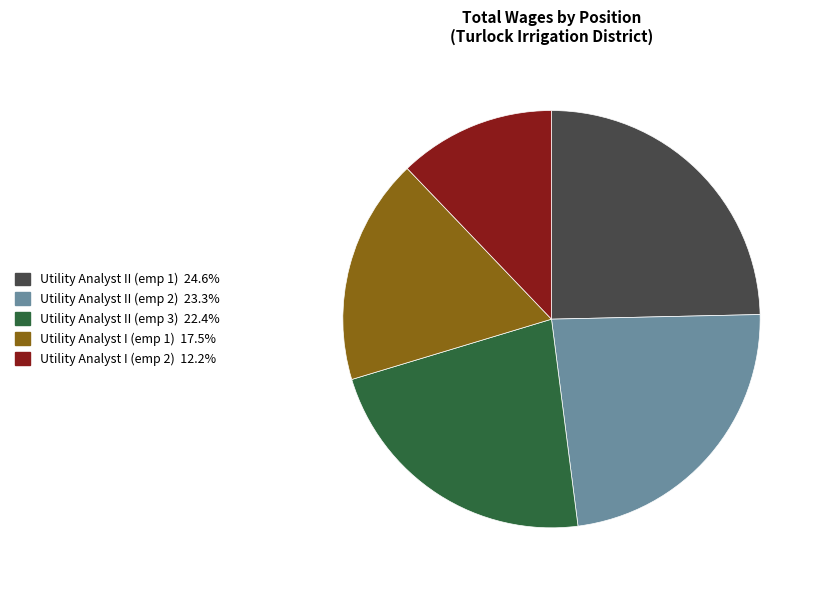

Does any single category account for the majority?

No